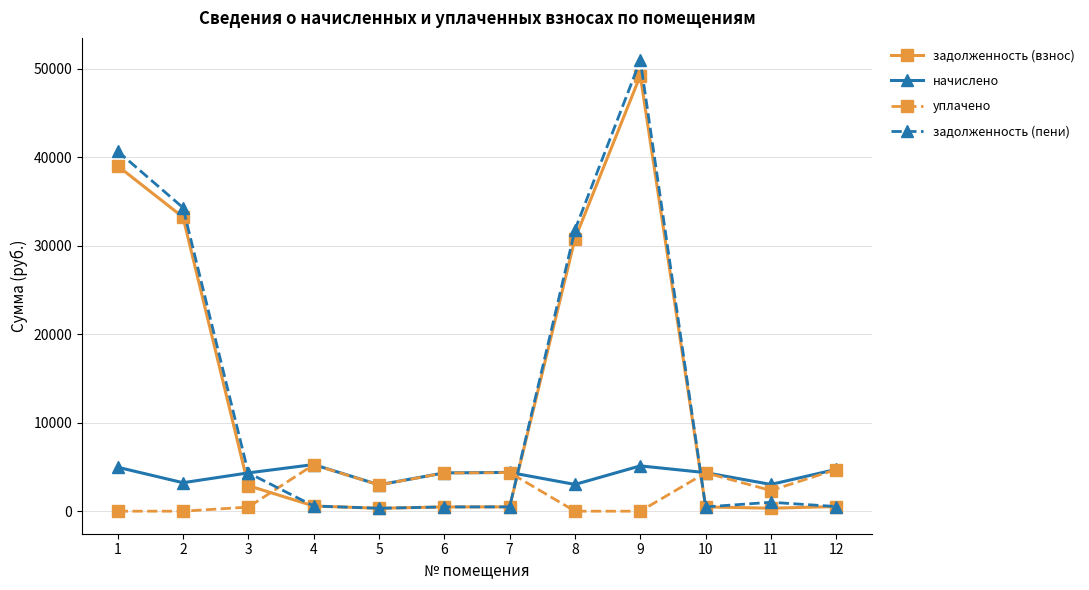

The задолженность (пени) series shows 31133.7 at 9. True or false?

False